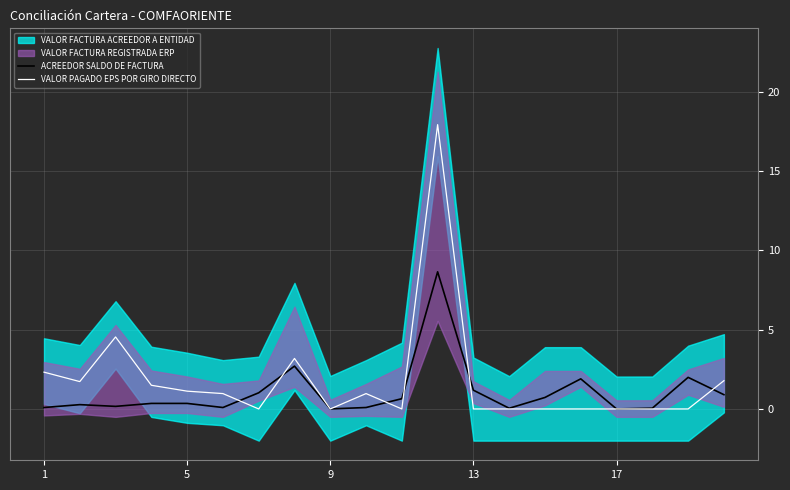

Is it true that VALOR PAGADO EPS POR GIRO DIRECTO equals 1.1 at 5?

True